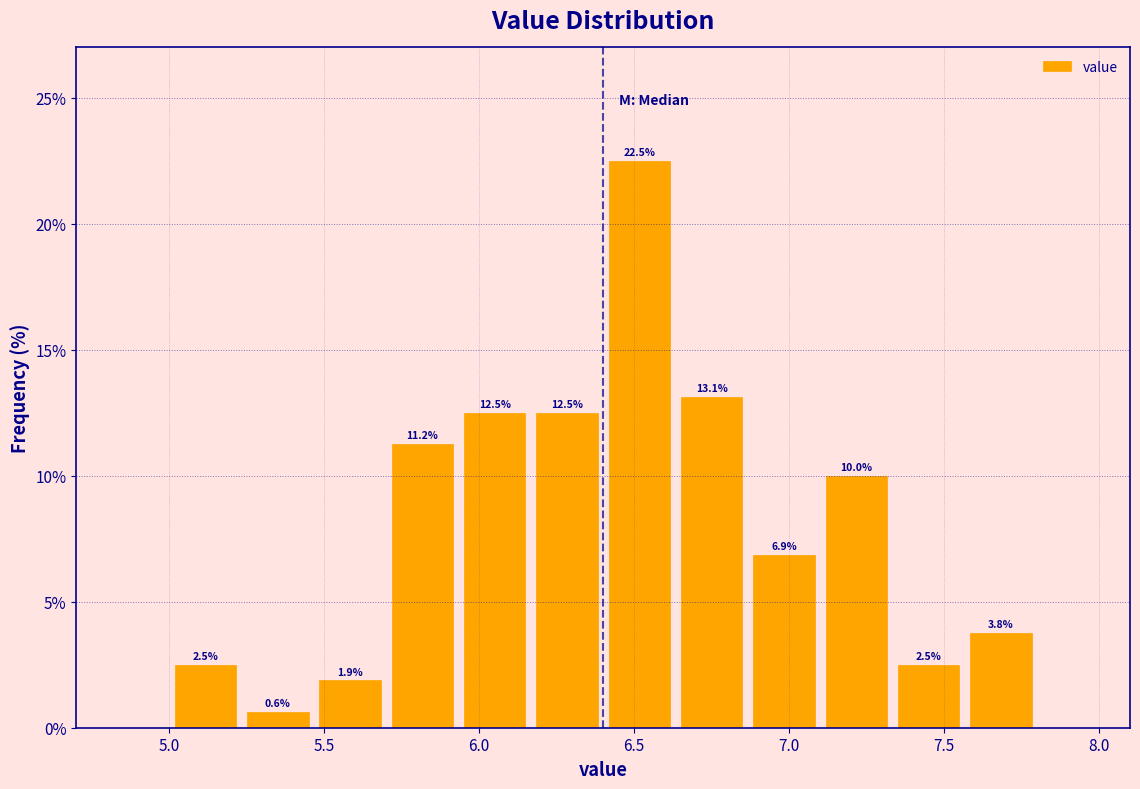

Over which range of the x-axis is the bar tallest?

6.40 to 6.65